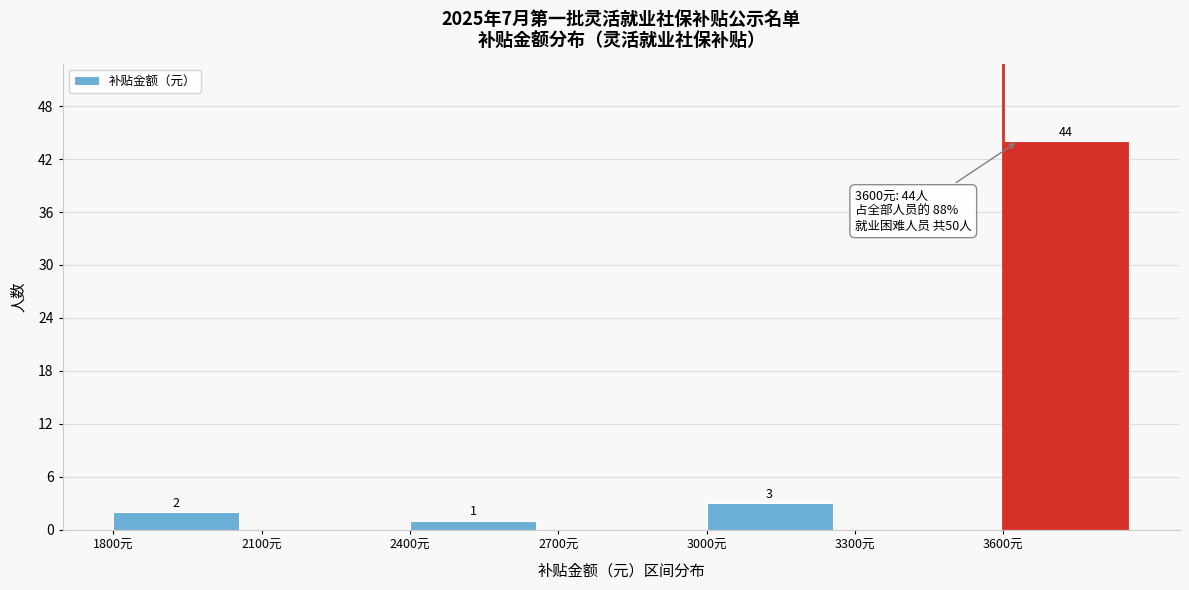

Which range on the x-axis has the tallest bar?

3600 to 3900